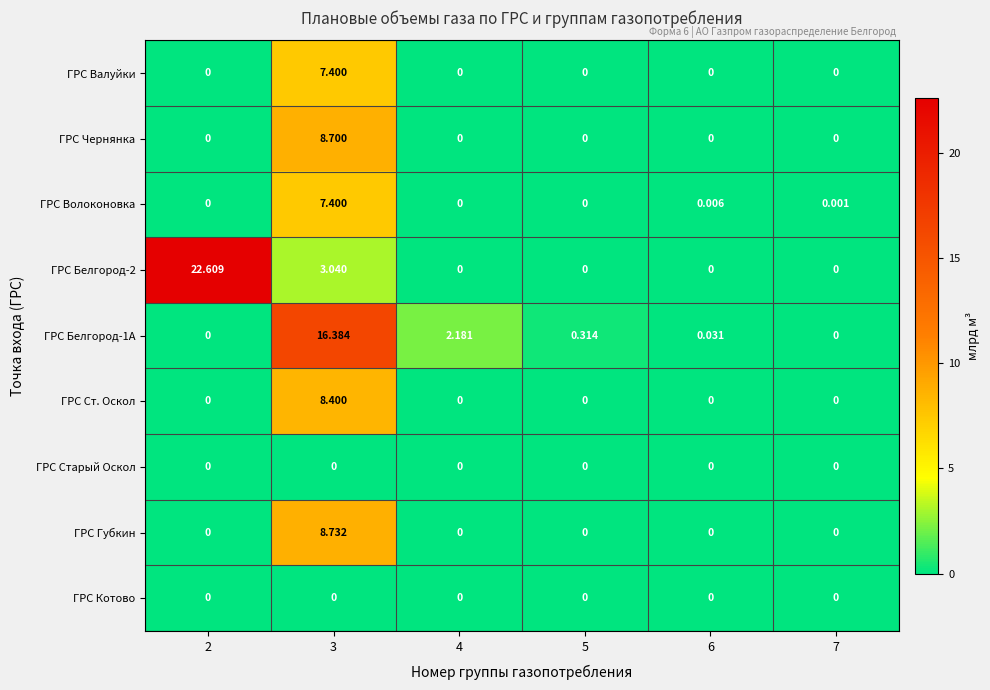

Which series changed the most between 2 and 5?

ГРС Белгород-2